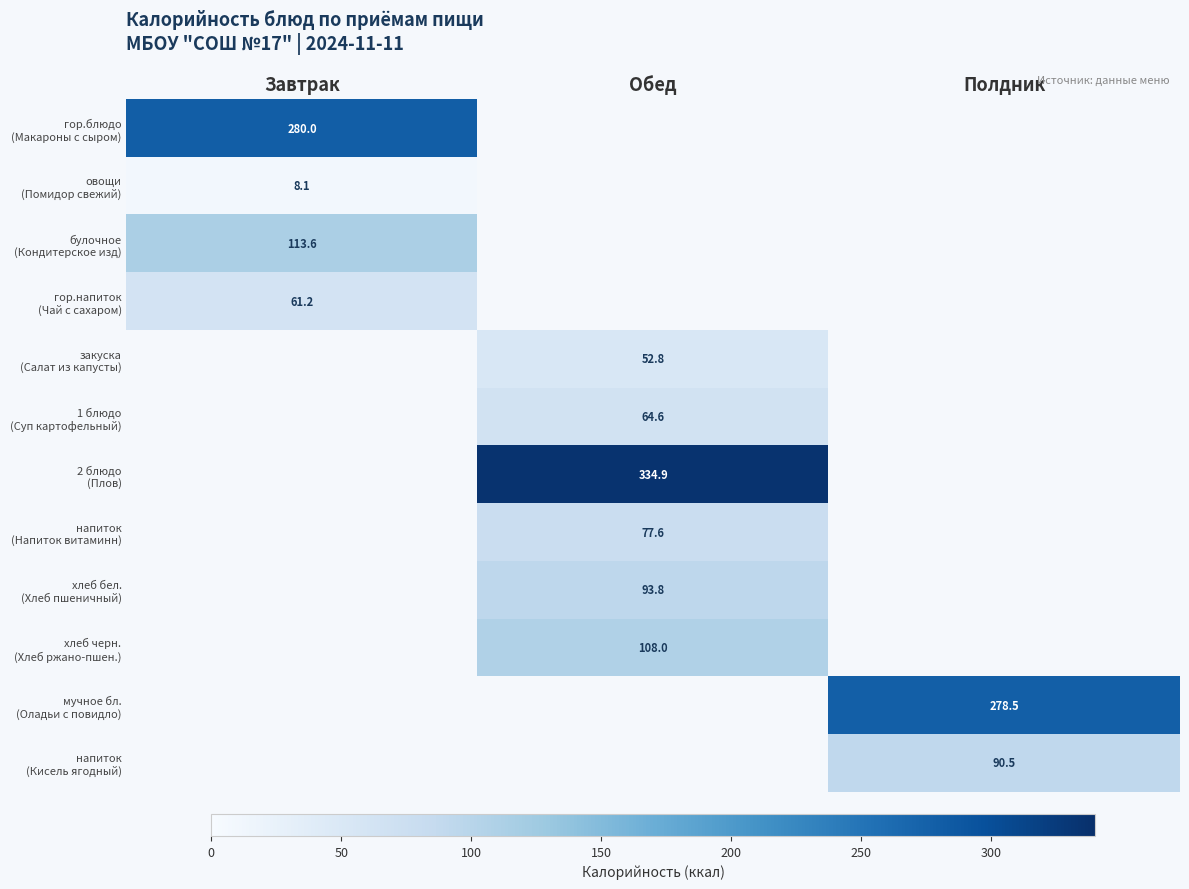

Between Завтрак and Полдник, which is larger?

Полдник